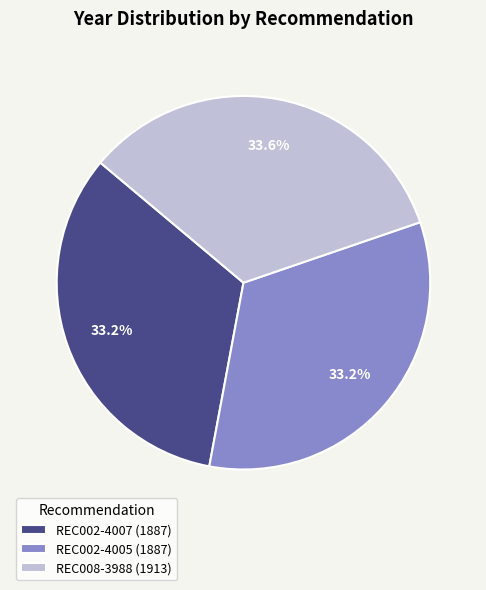

To the nearest percent, what percentage of the pie is REC002-4005?

33%